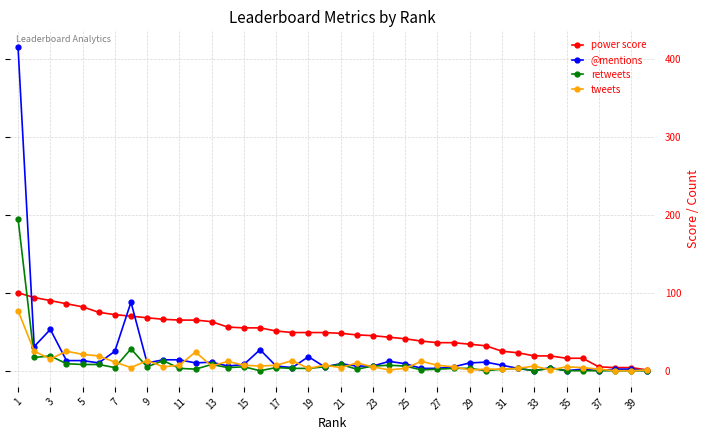

True or false: tweets has more than 1 points higher than both neighbors.

True